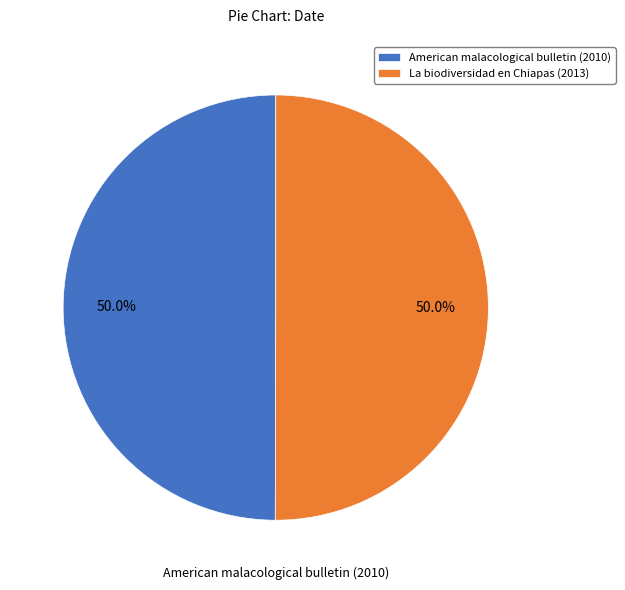

Count the number of slices in the pie.

2